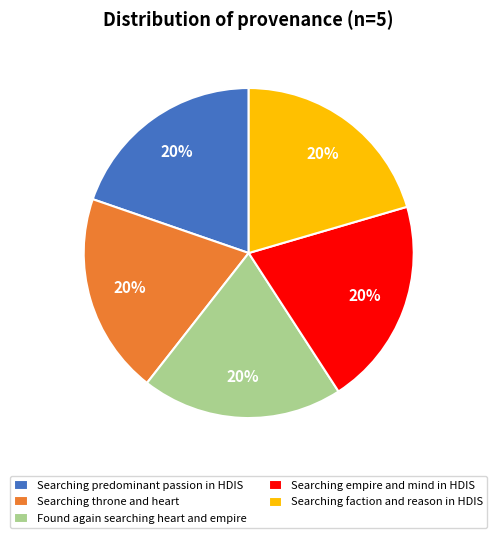

Is it true that Searching empire and mind in HDIS is 20% of the pie?

True